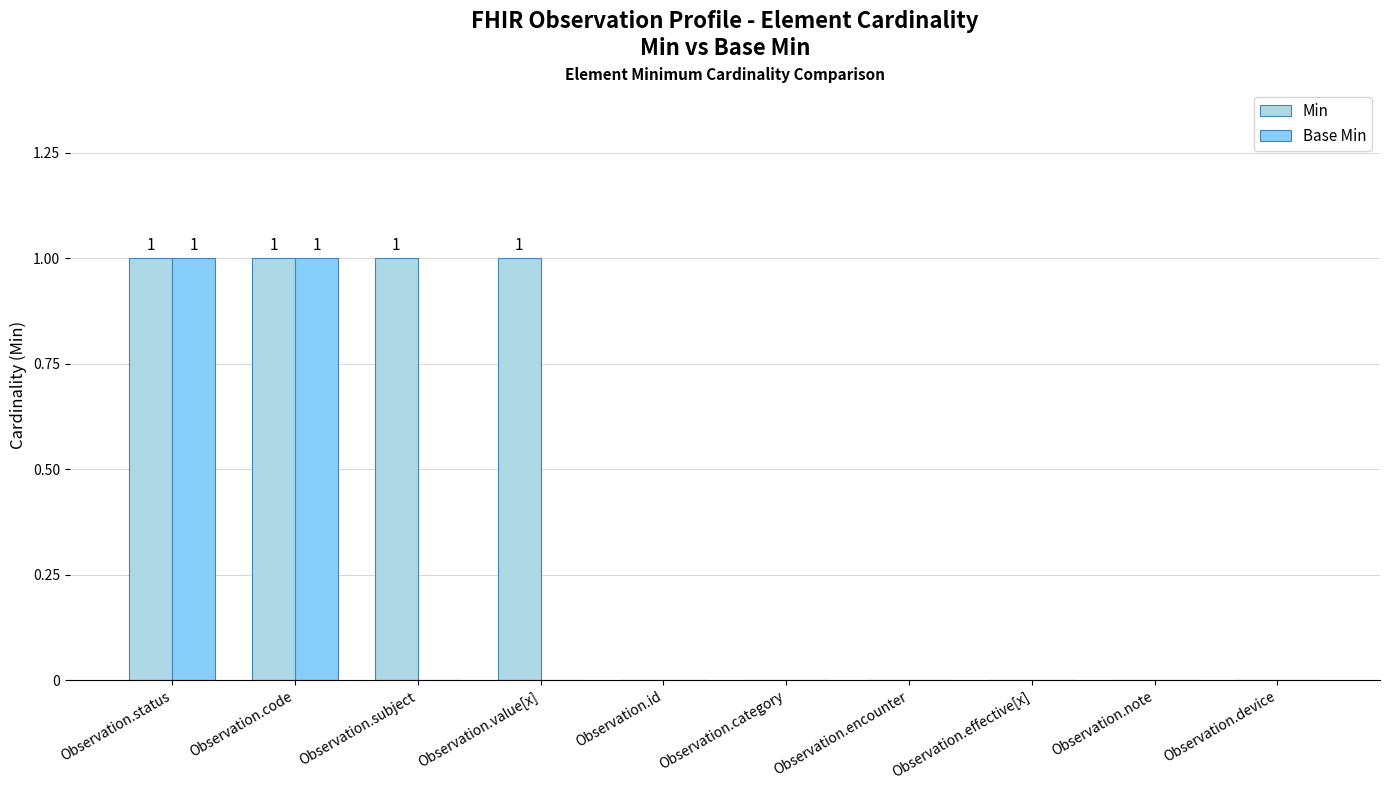

Is it true that Min equals 0 at Observation.code?

False